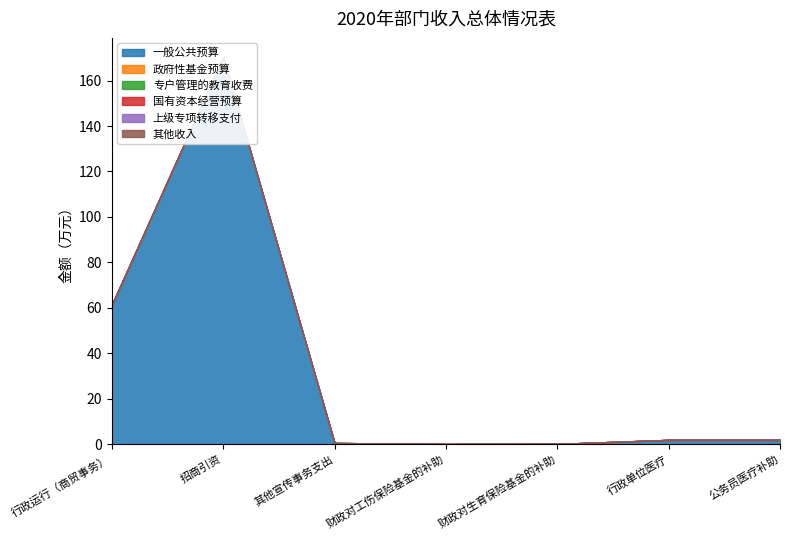

List the series in order of their peak value, lowest first.

政府性基金预算, 专户管理的教育收费, 国有资本经营预算, 上级专项转移支付, 其他收入, 一般公共预算